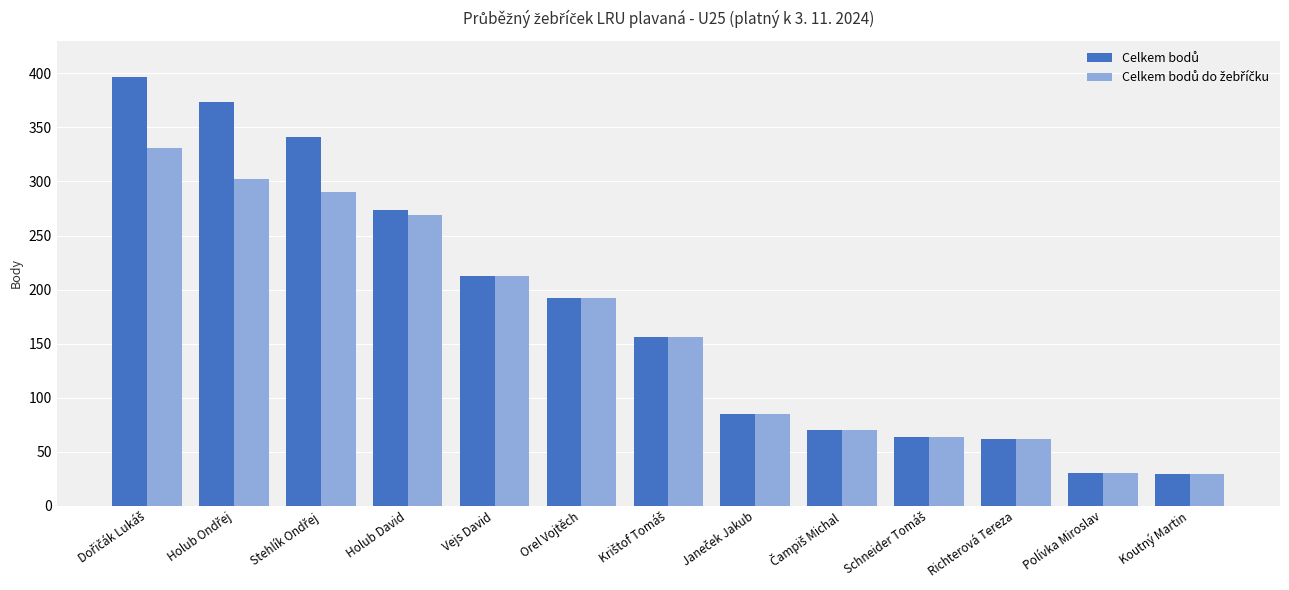

What is the greatest value displayed?

397